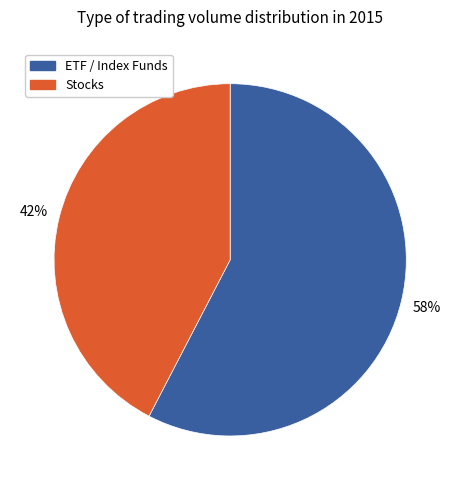

To the nearest percent, what is the average slice percentage?

50%